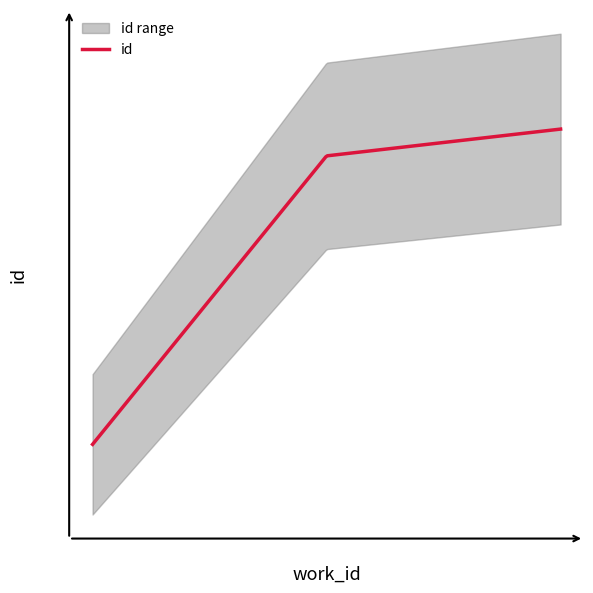

What is the change in value from 5682 to 7417?

+5448